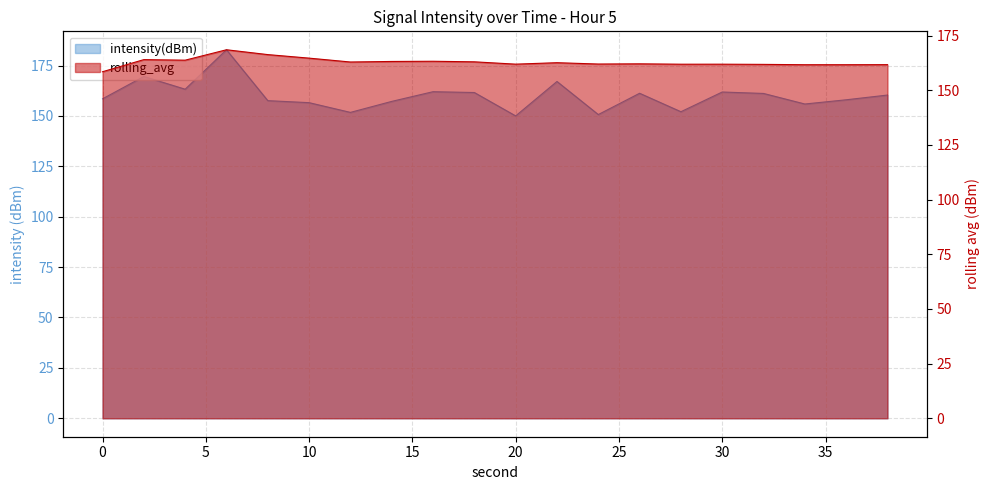

Where is intensity(dBm) nearest to the value 166?

22